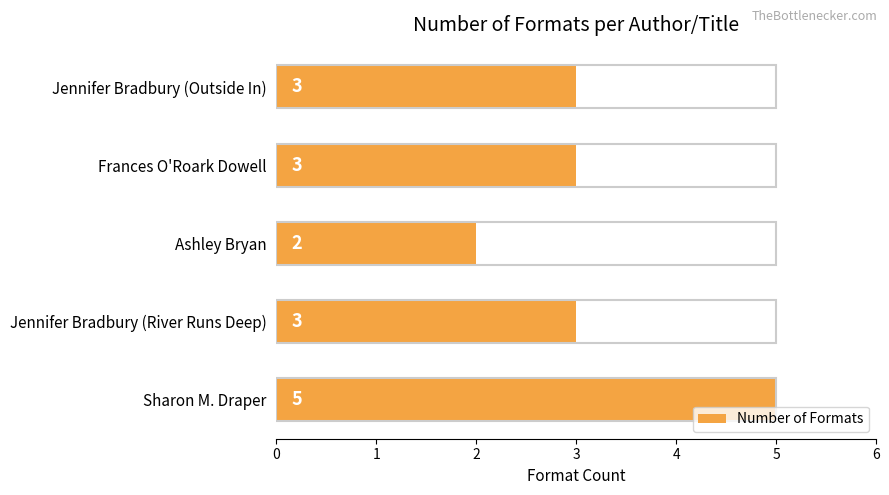

What is the approximate value at Sharon M. Draper?

5